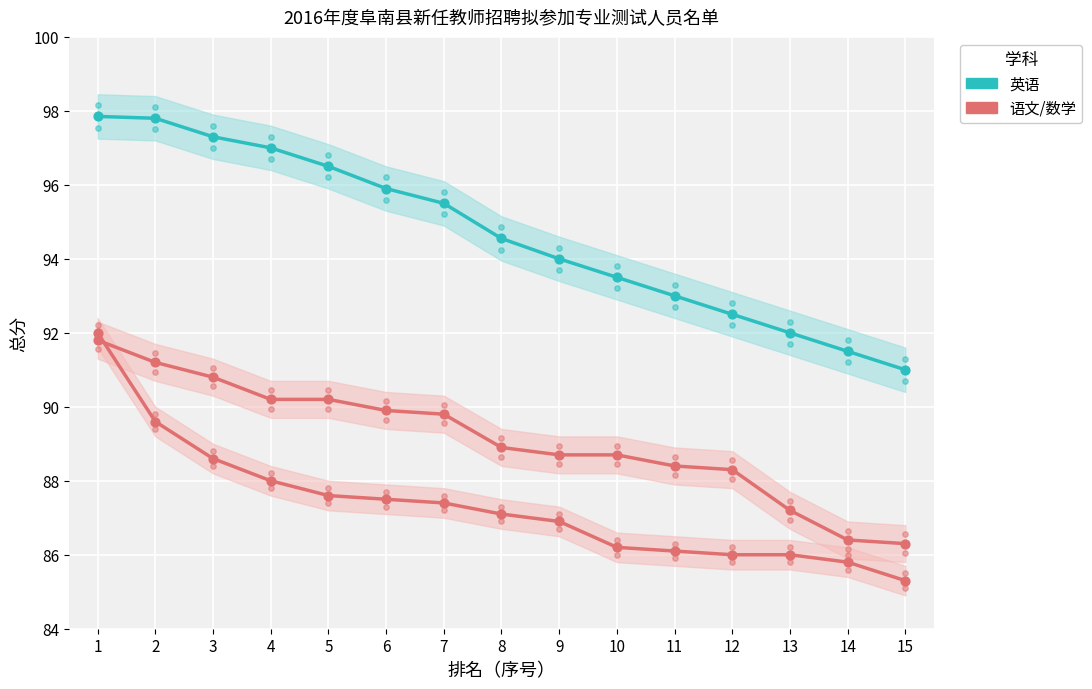

Is the value of 数学 at 2 greater than the value of 语文 at 6?

No